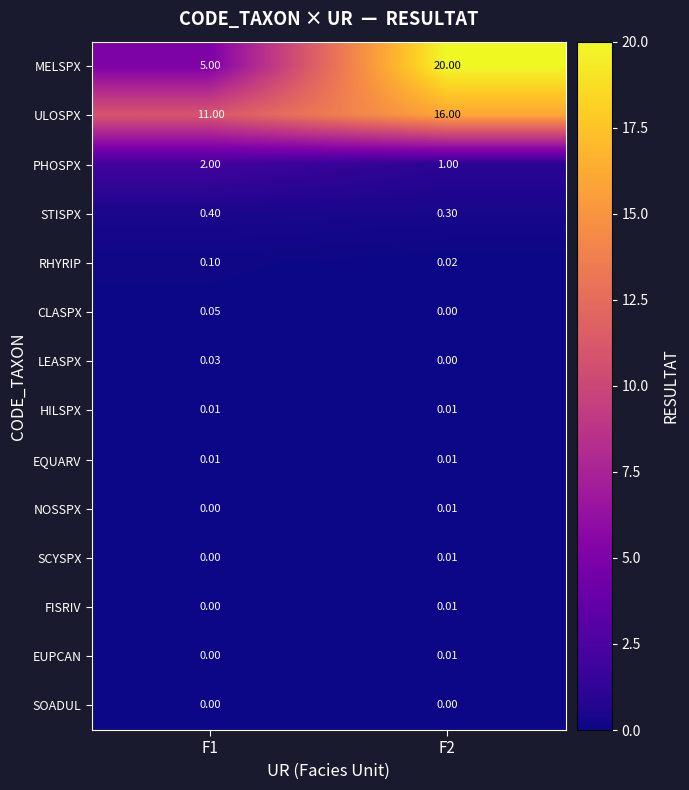

Which series changed the most between F1 and F2?

MELSPX